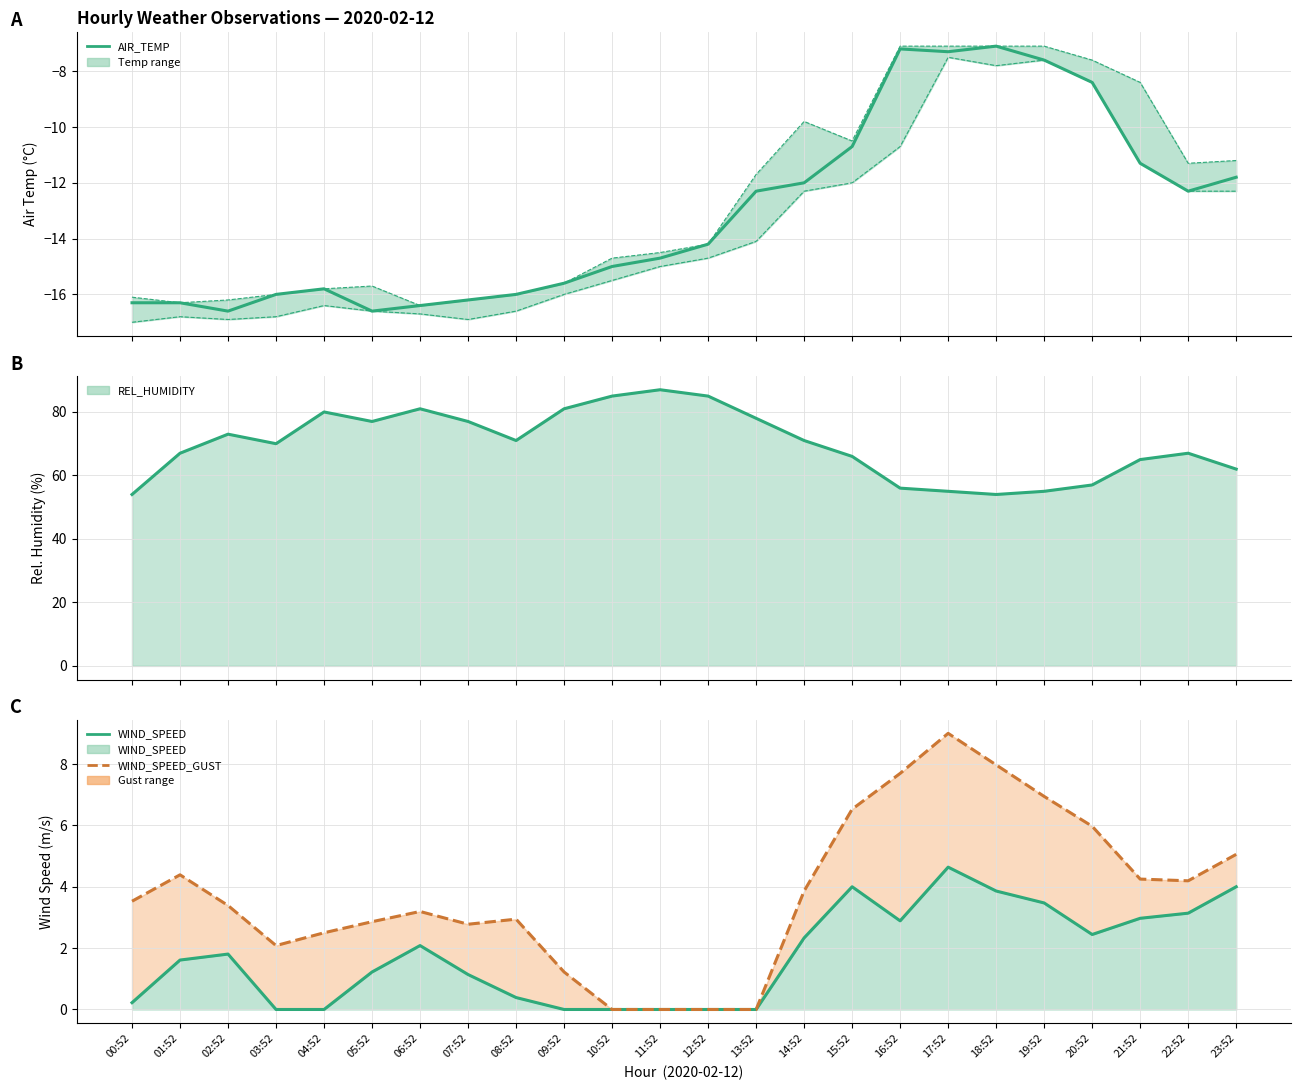

How many lines are shown in the chart?

4